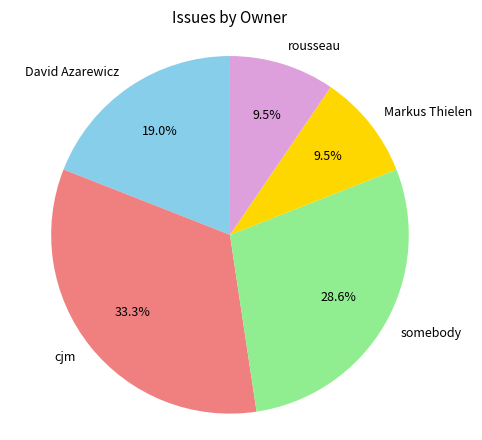

Does any single category account for the majority?

No